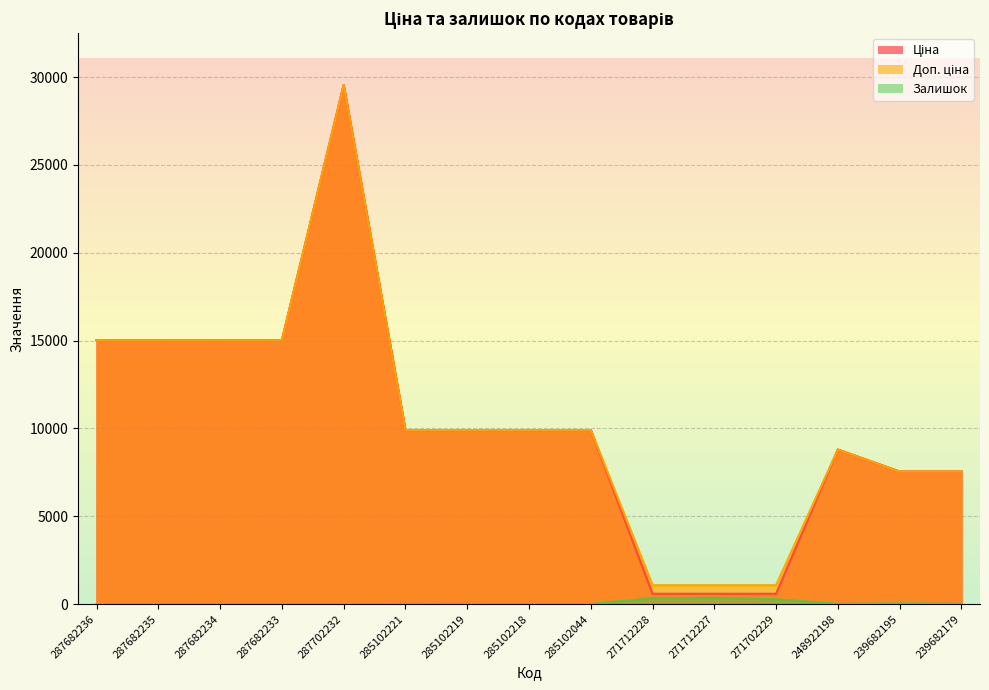

True or false: Залишок and Доп. ціна intersect in this chart.

False